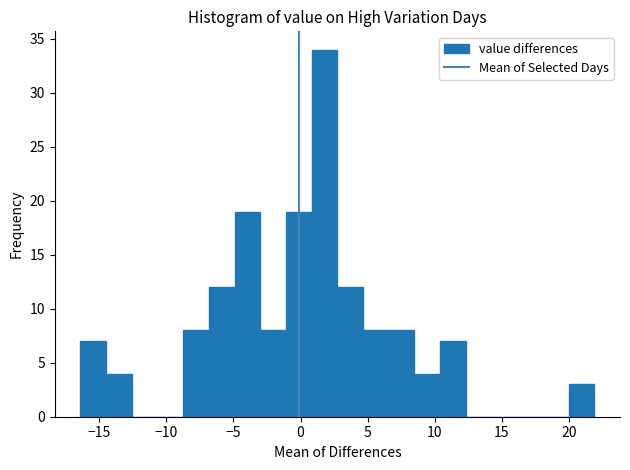

Read against the x-axis, roughly where is the centre of the tallest bar?

2.0